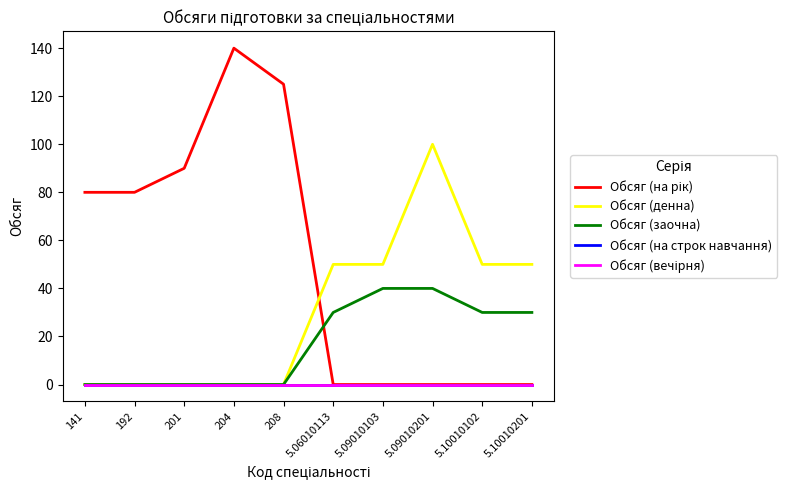

Does the chart display data point markers on the line(s)?

No